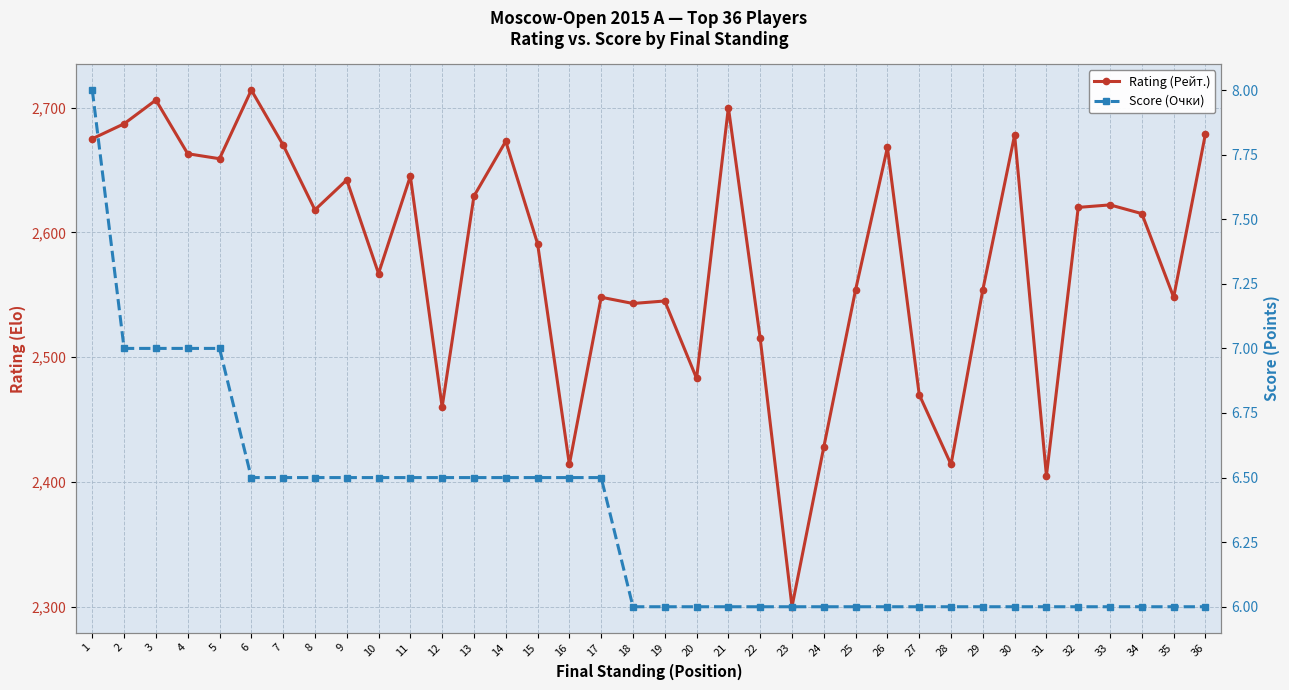

True or false: Rating (Рейт.) and Score (Очки) cross at least once.

False